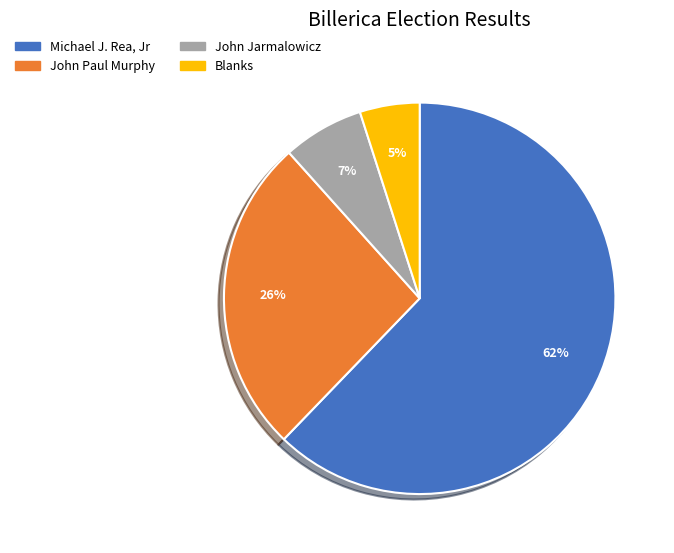

Rank the categories by value from highest to lowest.

Michael J. Rea, Jr, John Paul Murphy, John Jarmalowicz, Blanks